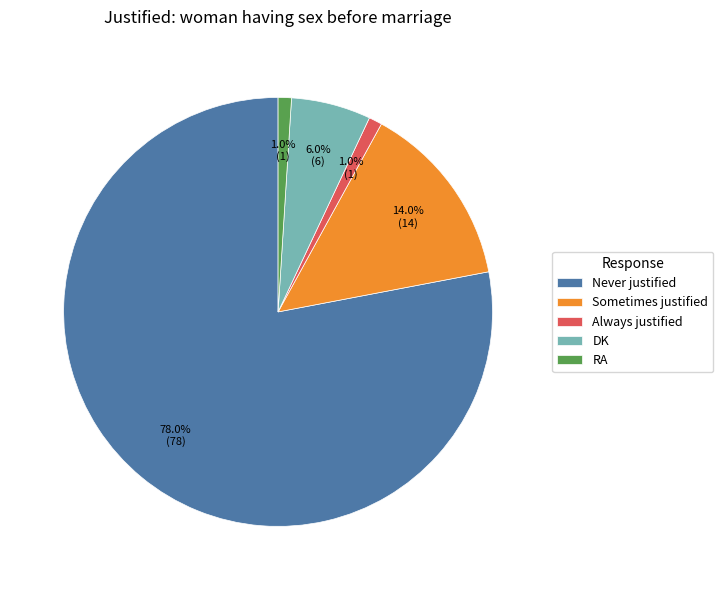

Approximately how many times larger is the value at Never justified compared to RA?

78.0